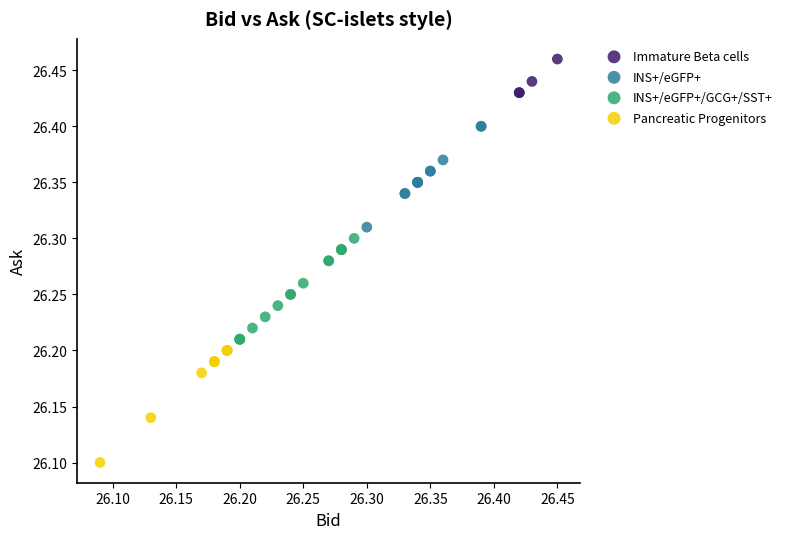

What are all the series names shown in the legend?

Immature Beta cells, INS+/eGFP+, INS+/eGFP+/GCG+/SST+, Pancreatic Progenitors